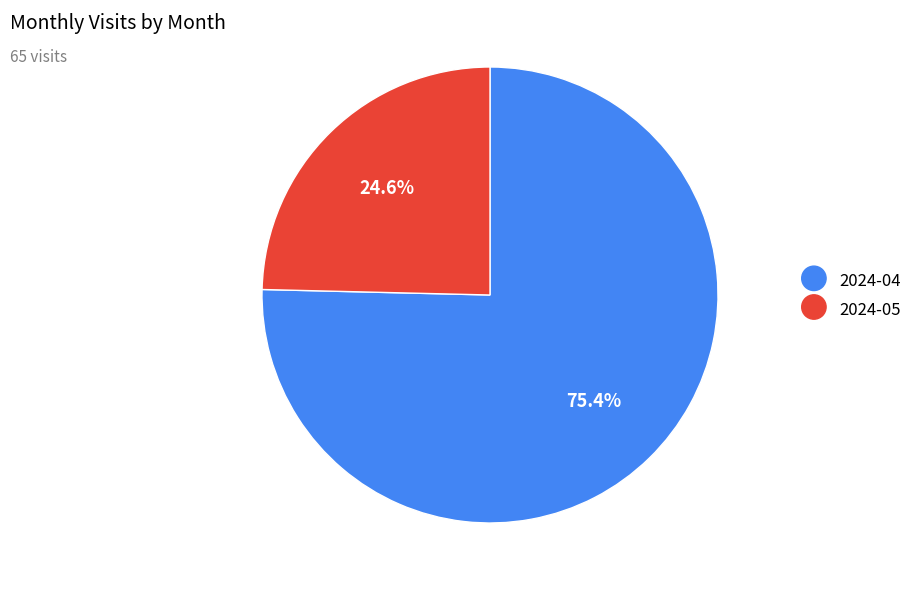

The 2024-04 slice represents 75% of the pie. True or false?

True